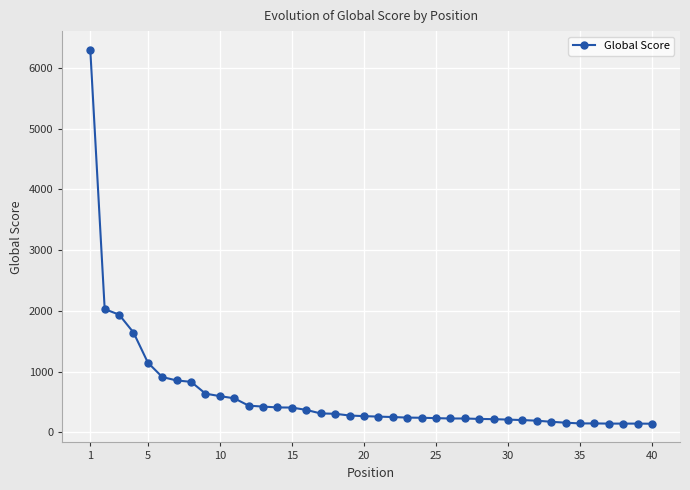

What is the value of the 16th point from the left?

369